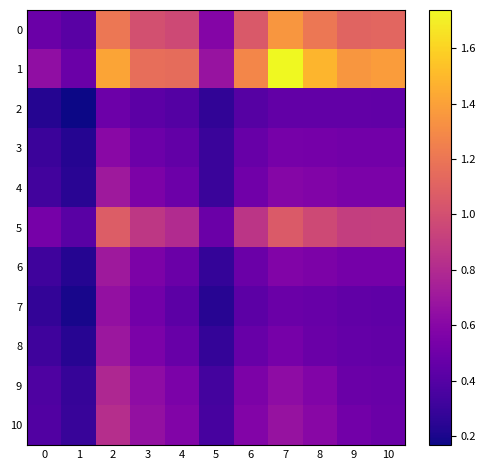

At which category is the sum across all series the highest?

2